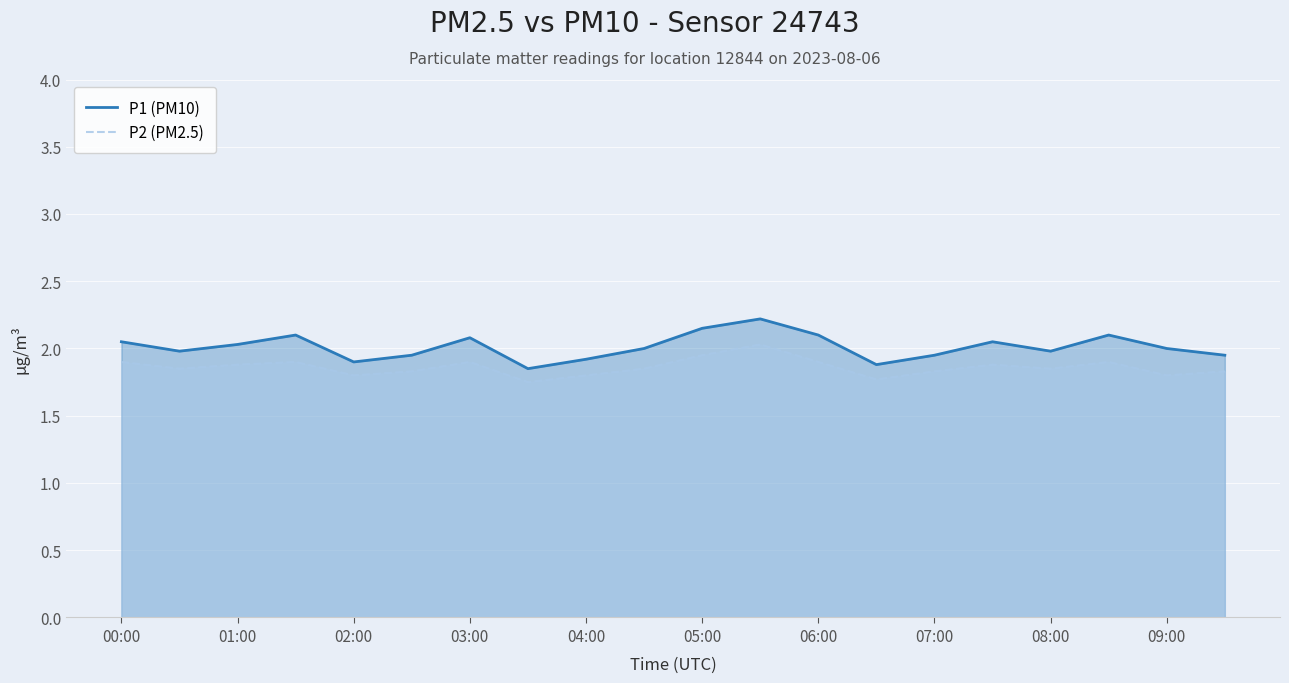

At how many categories does at least one series exceed 1?

20